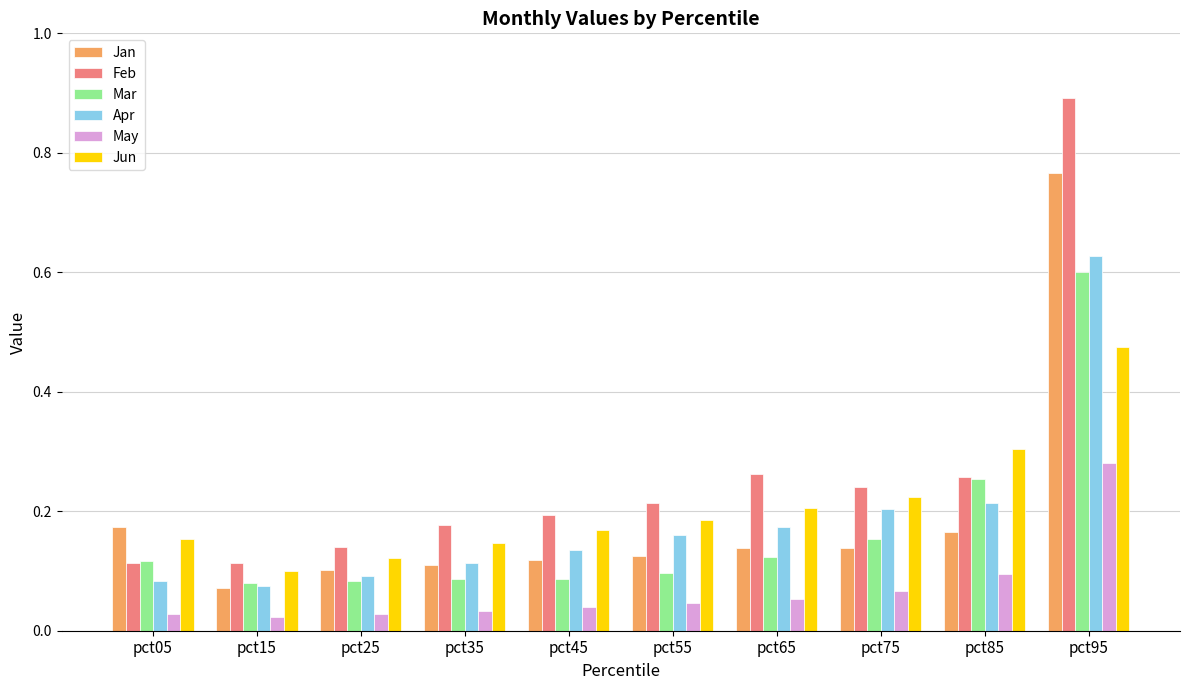

Which series has the largest total across all categories?

Feb